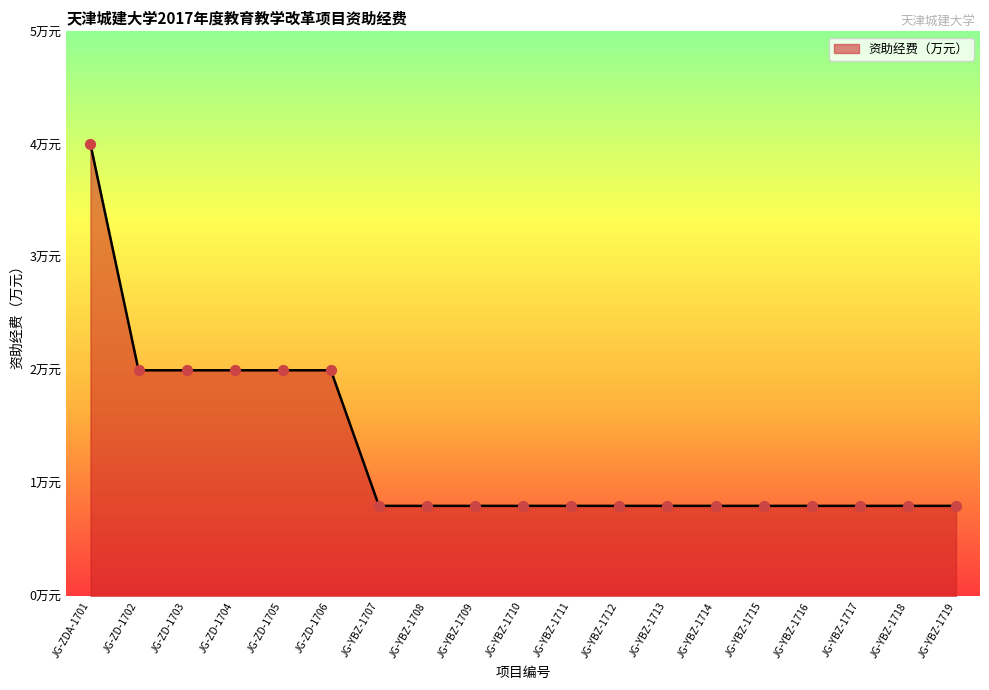

Does the chart have visible grid lines?

No